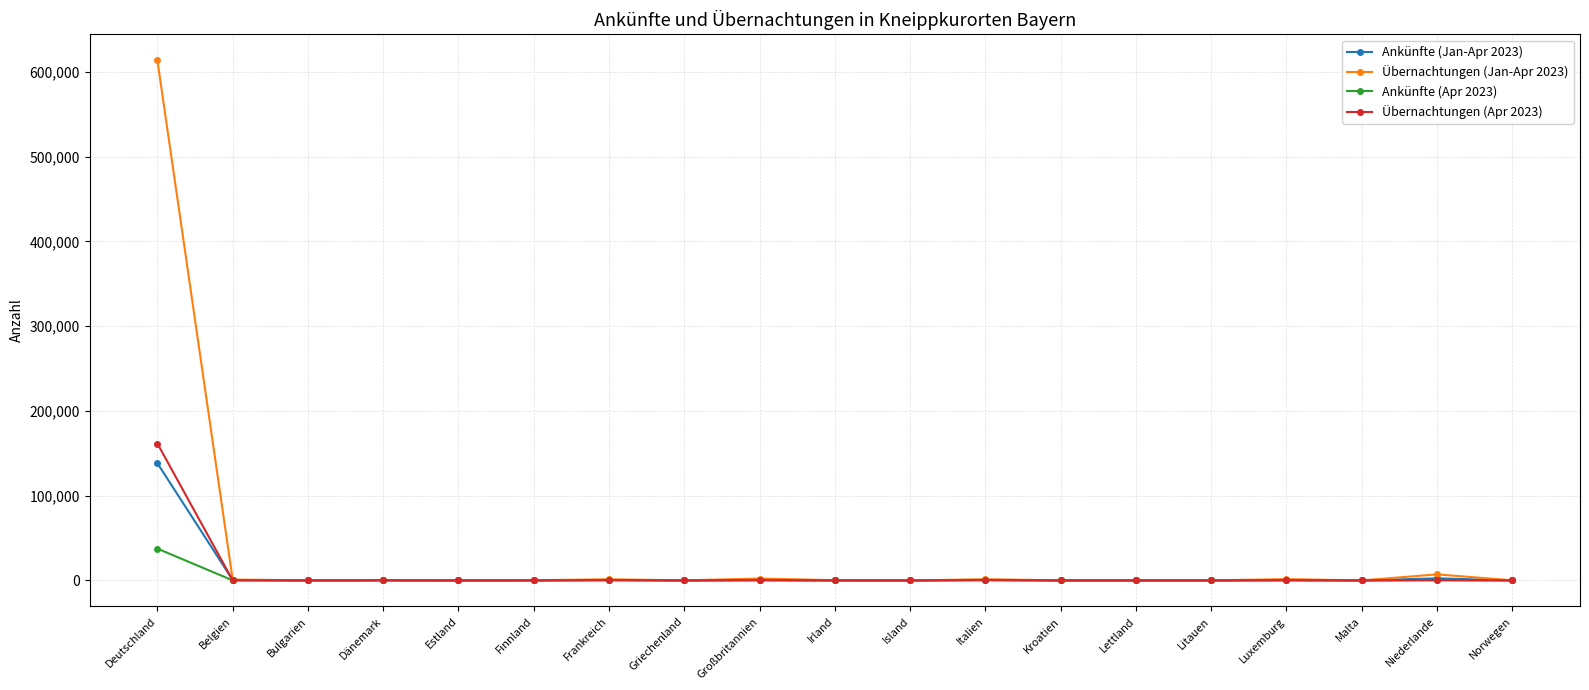

The value of Ankünfte (Jan-Apr 2023) at Italien is 696. True or false?

True